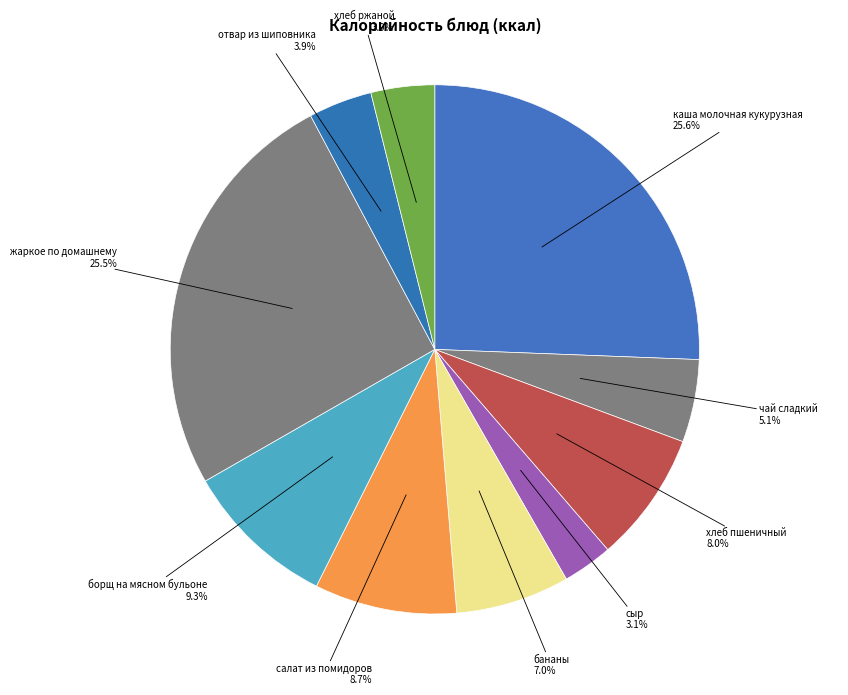

What is the smallest slice in the pie chart?

сыр